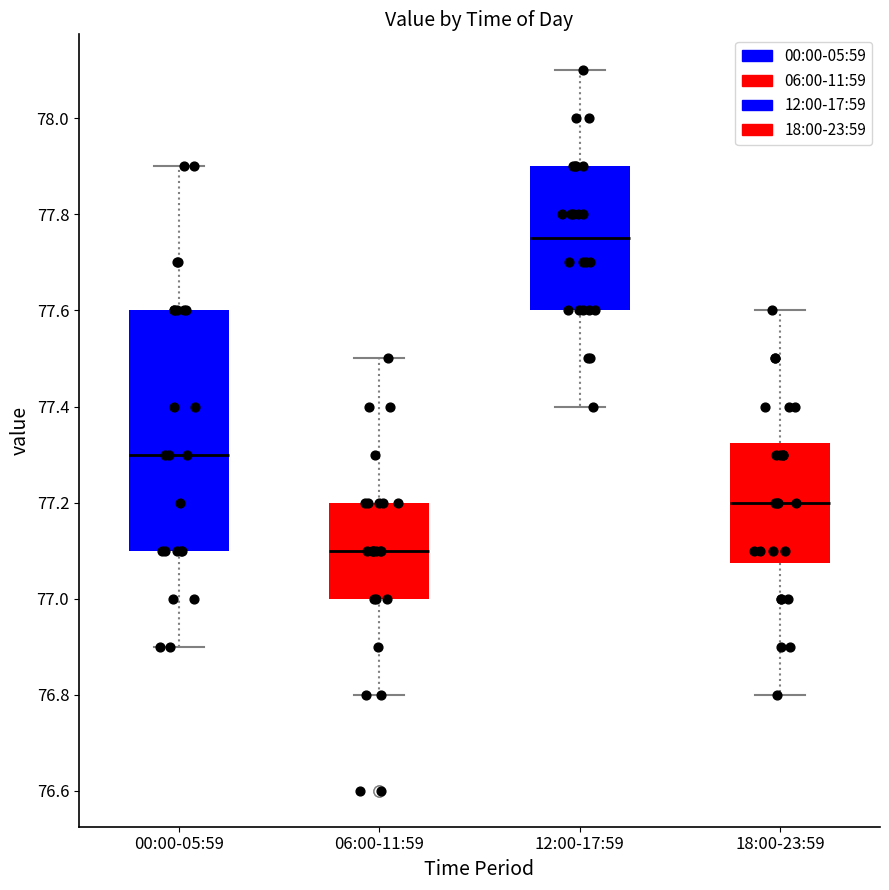

Where does the upper whisker of the box for 00:00-05:59 end on the y-axis? The values are not printed on the chart, so give them approximately, as read against the axis.

77.90